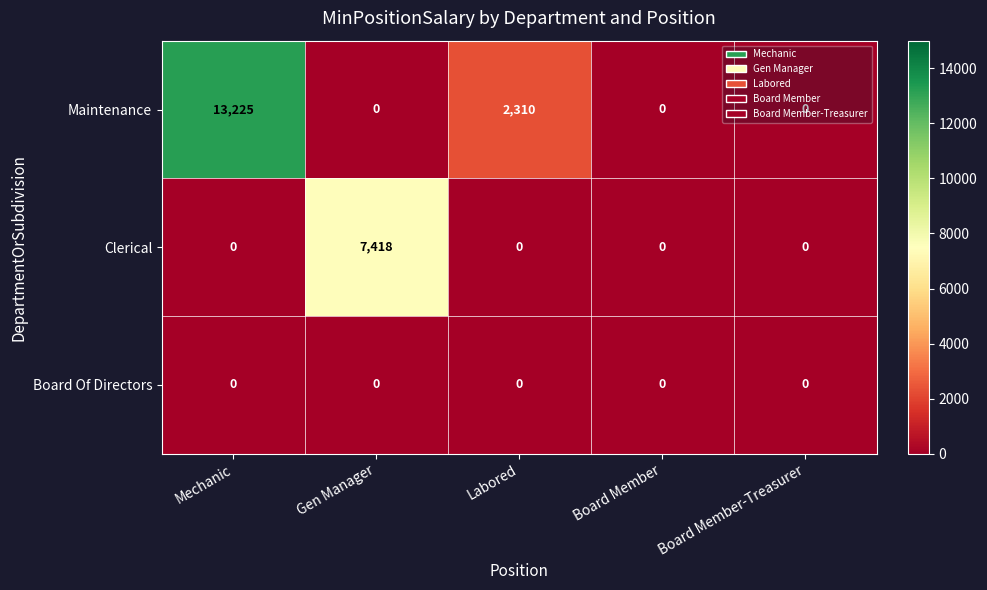

What is the difference between the maximum and second lowest values in the Clerical series?

7418